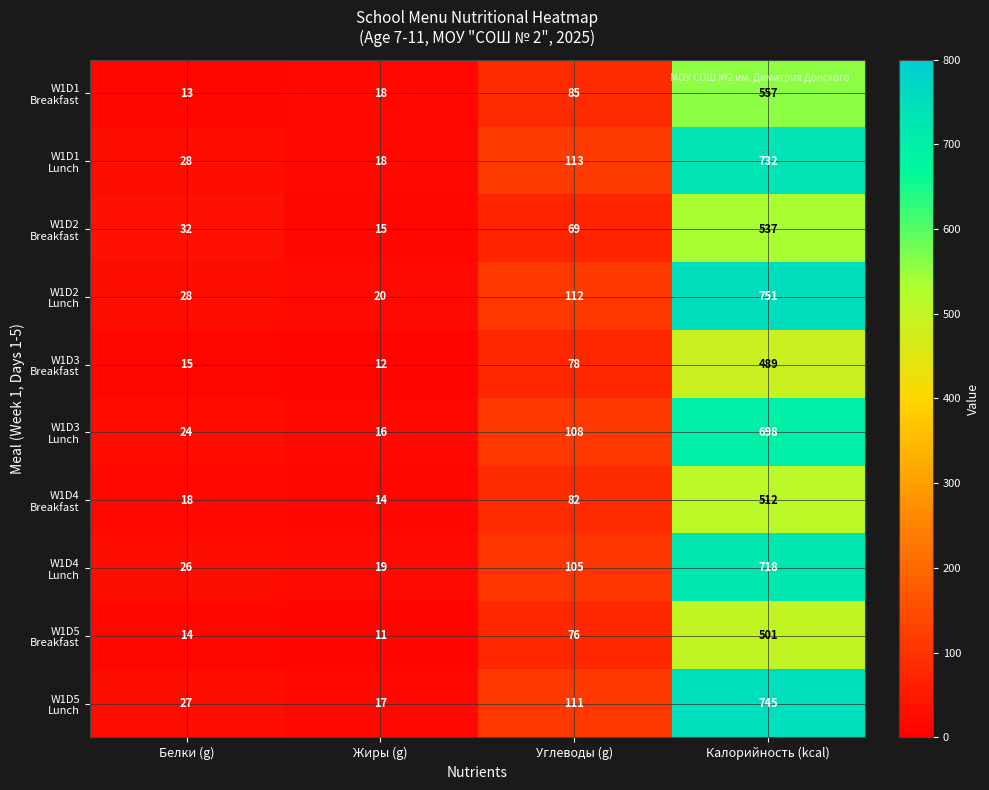

Which category has the lowest value across all series?

Жиры (g)